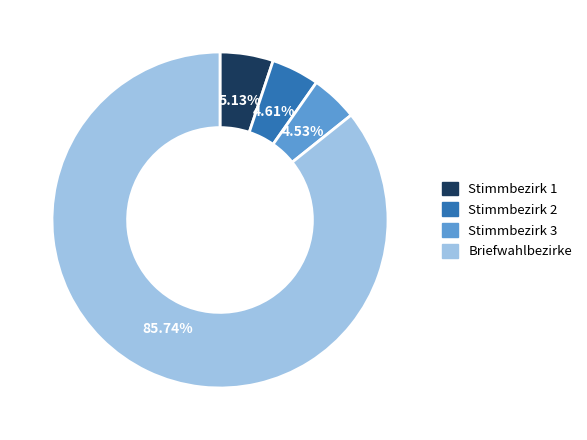

Which slice is the largest?

Briefwahlbezirke